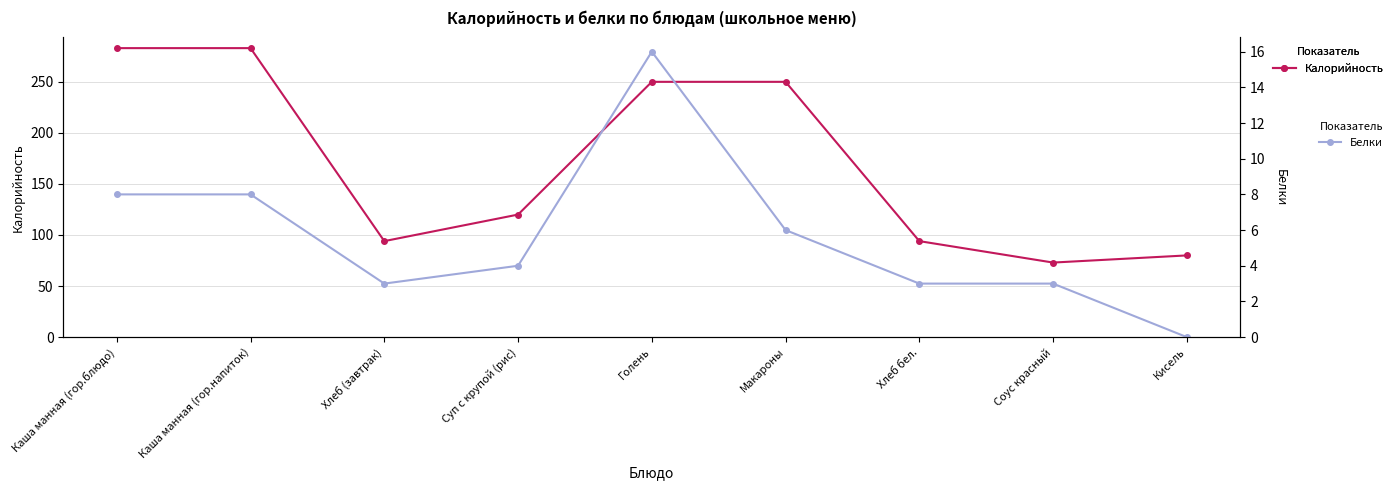

Is it true that Белки equals 3 at Соус красный?

True